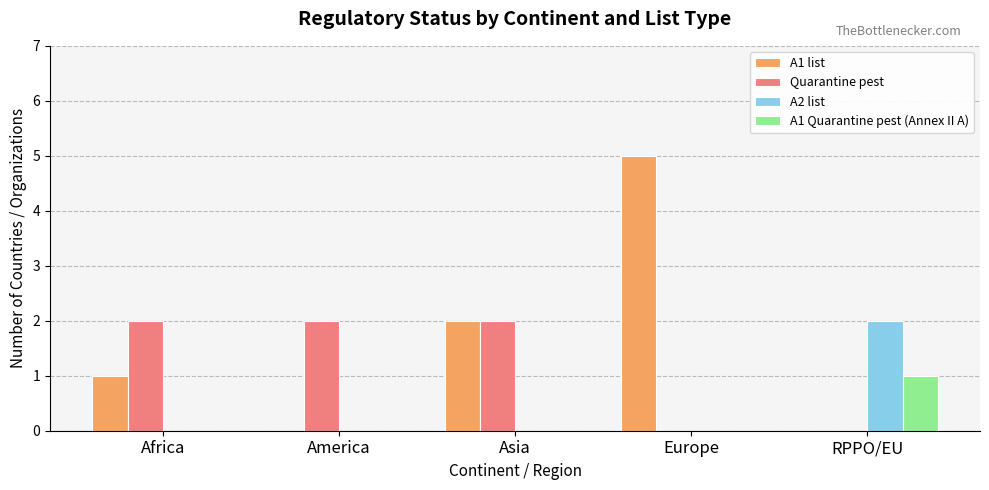

Reading left to right, transcribe all the data shown in this chart.

A1 list: Africa=1	America=0	Asia=2	Europe=5	RPPO/EU=0
Quarantine pest: Africa=2	America=2	Asia=2	Europe=0	RPPO/EU=0
A2 list: Africa=0	America=0	Asia=0	Europe=0	RPPO/EU=2
A1 Quarantine pest (Annex II A): Africa=0	America=0	Asia=0	Europe=0	RPPO/EU=1